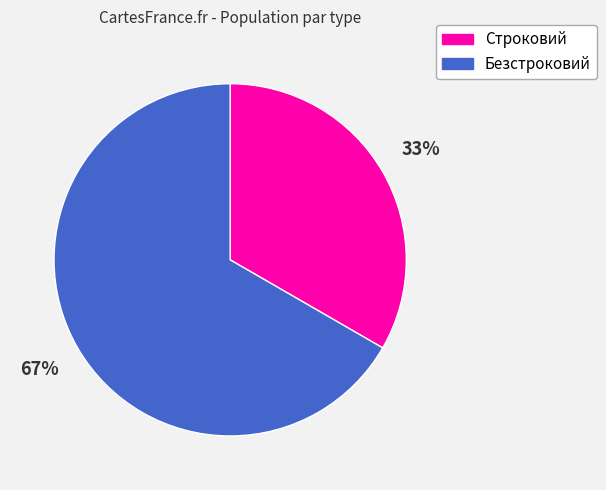

How many segments does this pie chart have?

2